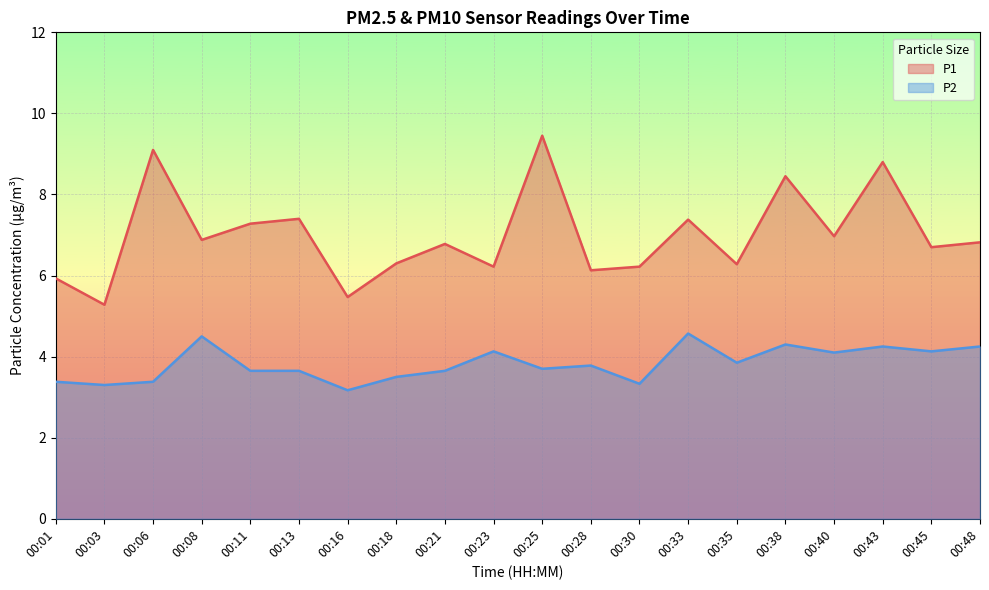

Reading left to right, extract all data points from this chart.

P1: 00:01=5.9	00:03=5.3	00:06=9.1	00:08=6.9	00:11=7.3	00:13=7.4	00:16=5.5	00:18=6.3	00:21=6.8	00:23=6.2	00:25=9.4	00:28=6.1	00:30=6.2	00:33=7.4	00:35=6.3	00:38=8.4	00:40=7.0	00:43=8.8	00:45=6.7	00:48=6.8
P2: 00:01=3.4	00:03=3.3	00:06=3.4	00:08=4.5	00:11=3.6	00:13=3.6	00:16=3.2	00:18=3.5	00:21=3.6	00:23=4.1	00:25=3.7	00:28=3.8	00:30=3.3	00:33=4.6	00:35=3.9	00:38=4.3	00:40=4.1	00:43=4.2	00:45=4.1	00:48=4.2